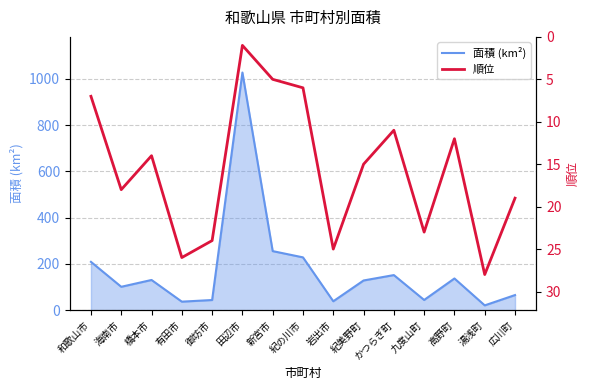

At 紀の川市, list the series in order from smallest to largest.

順位, 面積 (km²)